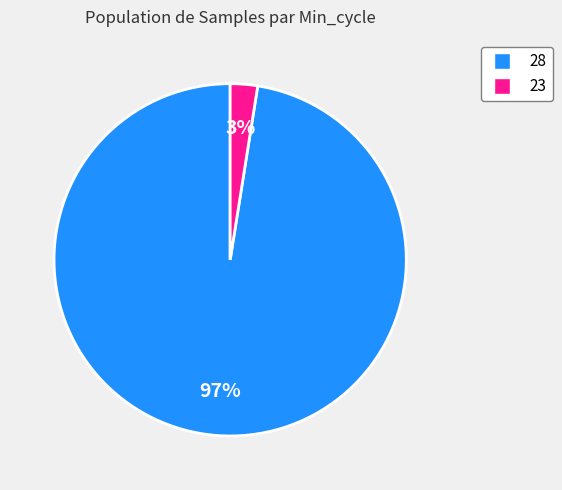

The 23 slice represents 8% of the pie. True or false?

False